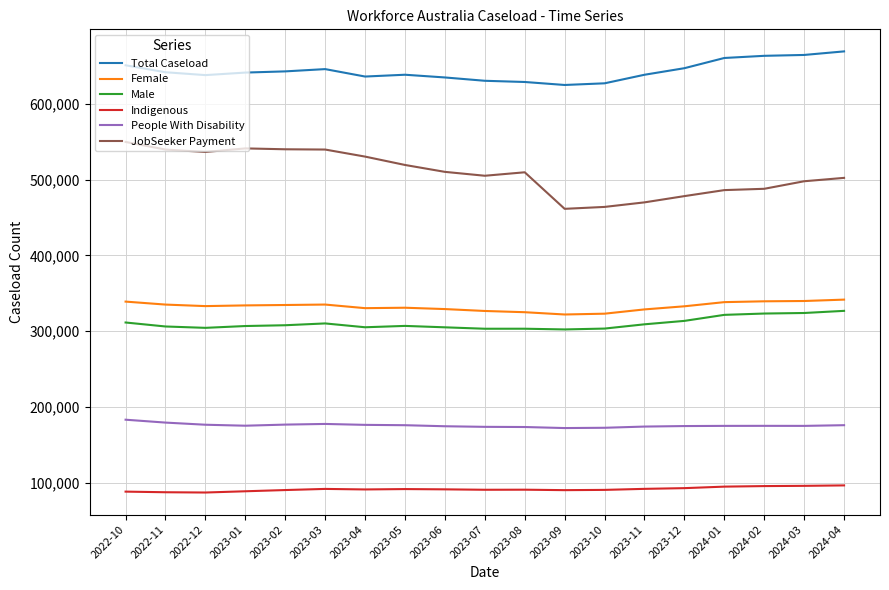

What is the difference between the maximum and minimum values in the Total Caseload series?

44275